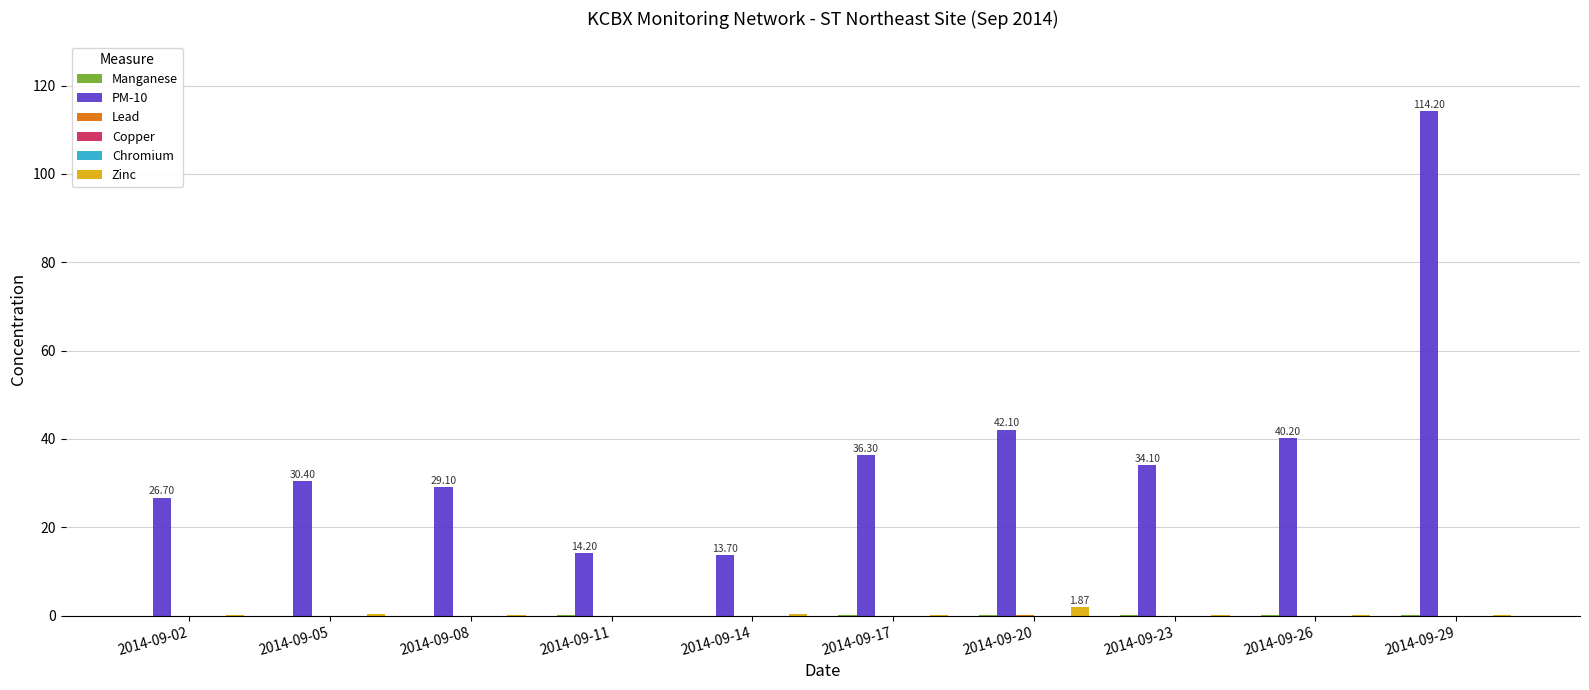

What is the maximum value for PM-10?

114.2